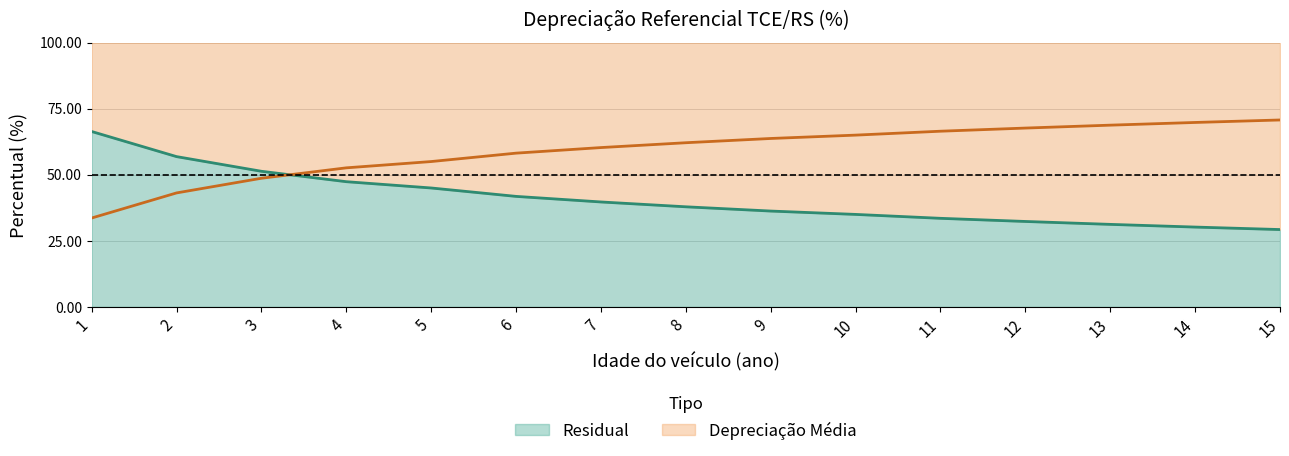

Does the chart display data point markers on the line(s)?

No